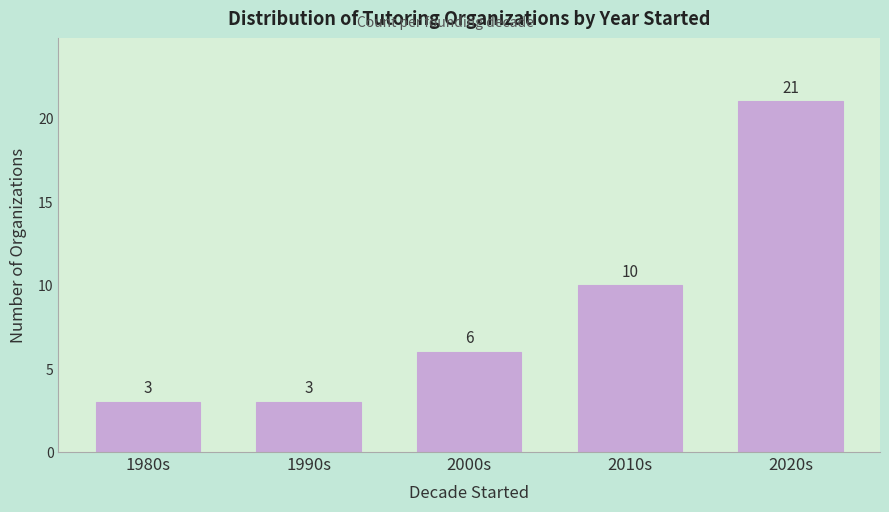

Reading right to left, list all the values displayed in this chart.

2020s=21	2010s=10	2000s=6	1990s=3	1980s=3